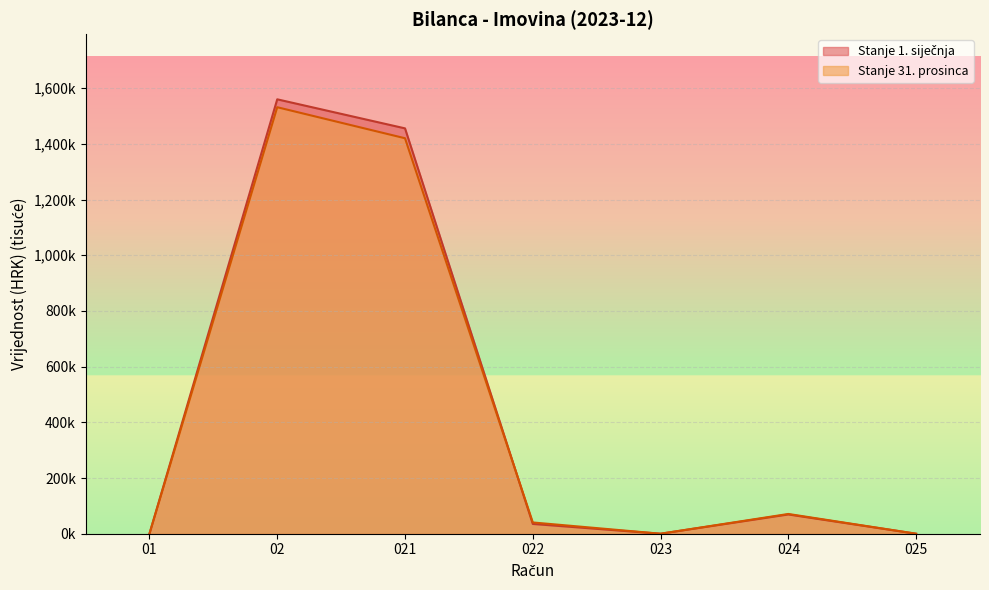

At which label does Stanje 31. prosinca first exceed 40?

02